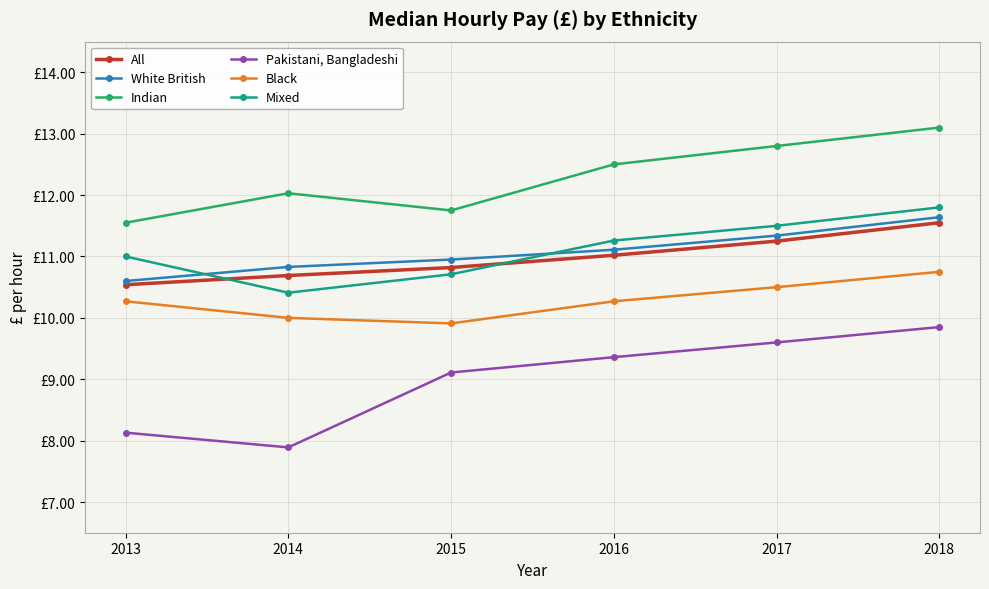

What is the sum of the Mixed values at 2016 and 2017?

22.8